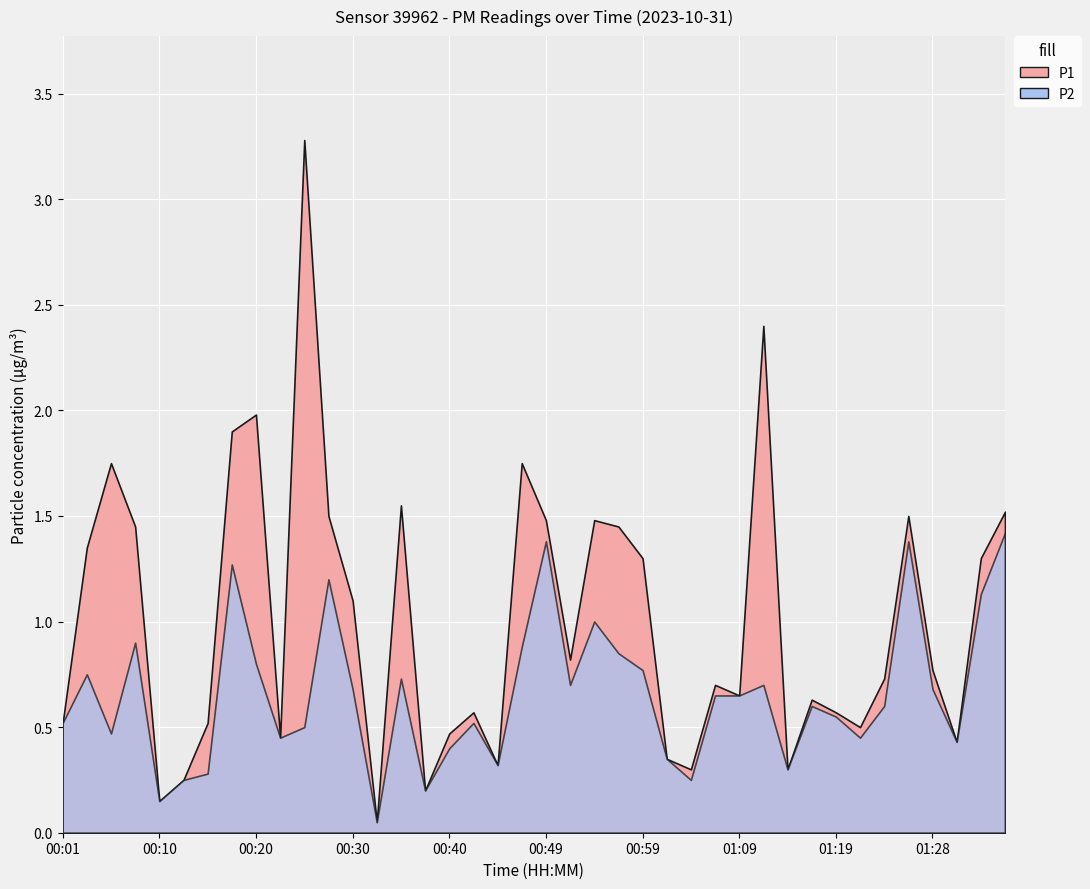

What is the total value across all series at 00:15?

0.8